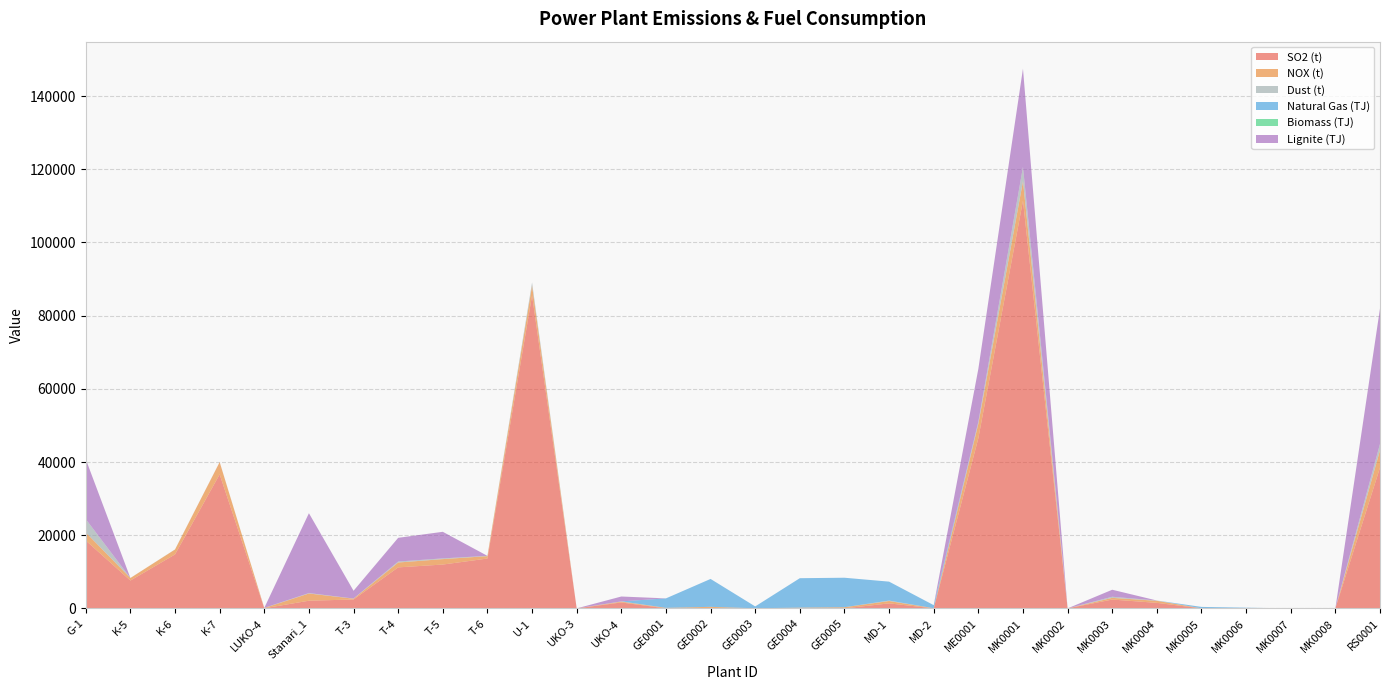

Reading left to right, list all the values displayed in this chart.

SO2 (t): 18545.0	7609.0	14745.0	36627.0	25.3	2098.3	2430.0	11207.0	11979.0	13622.0	85526.0	0.0	1623.0	0.0	0.0	0.0	0.0	0.0	1369.4	0.2	46504.0	111408.0	0.0	2415.0	1508.0	0.0	0.0	0.0	0.0	38463.1
NOX (t): 2201.4	695.0	1346.0	3344.0	78.4	1973.3	218.0	1330.0	1488.0	655.0	2692.0	0.0	217.3	144.5	422.3	29.0	209.1	314.8	640.8	40.4	3954.0	5328.0	0.0	461.0	565.0	19.5	3.8	0.0	0.0	4752.1
Dust (t): 3648.8	6.0	12.0	31.0	35.2	114.0	46.0	260.0	202.0	59.0	869.0	0.0	70.4	0.0	0.0	0.0	0.0	0.0	125.0	0.3	560.0	3899.0	0.0	303.0	79.4	0.4	0.2	0.0	0.0	1738.2
Natural Gas (TJ): 0.0	0.0	0.0	0.0	0.0	0.0	0.0	0.0	0.0	0.0	0.0	0.0	0.0	2590.8	7624.7	508.1	8042.9	8061.7	5174.7	841.8	0.0	0.0	0.0	0.0	0.0	384.6	185.0	0.0	0.0	0.0
Biomass (TJ): 0.0	0.0	12.8	0.0	0.0	0.0	0.0	6.0	0.0	17.5	0.0	0.0	0.0	0.0	0.0	0.0	0.0	0.0	0.0	0.0	0.0	0.0	0.0	0.0	0.0	0.0	0.0	0.0	0.0	0.0
Lignite (TJ): 16373.0	0.0	0.0	0.0	0.0	21828.9	2122.3	6481.9	7262.3	0.0	0.0	0.0	1335.0	0.0	0.0	0.0	0.0	0.0	0.0	0.0	14444.0	26876.0	0.0	1918.0	0.0	0.0	0.0	0.0	0.0	37017.7